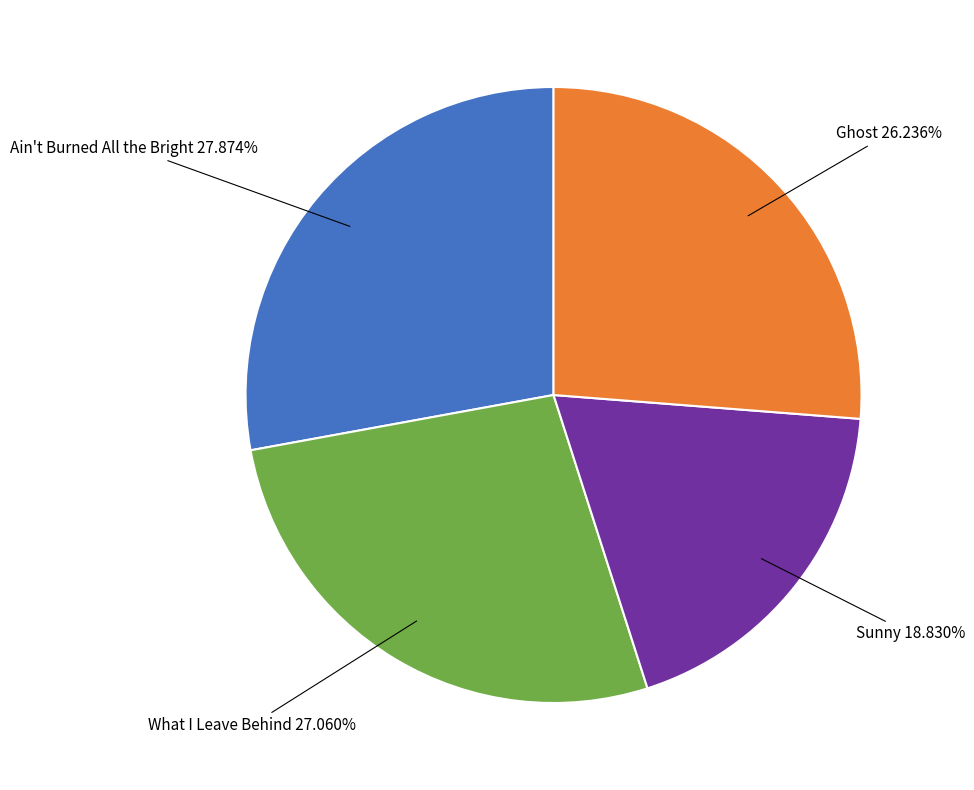

Which slice is the smallest?

Sunny